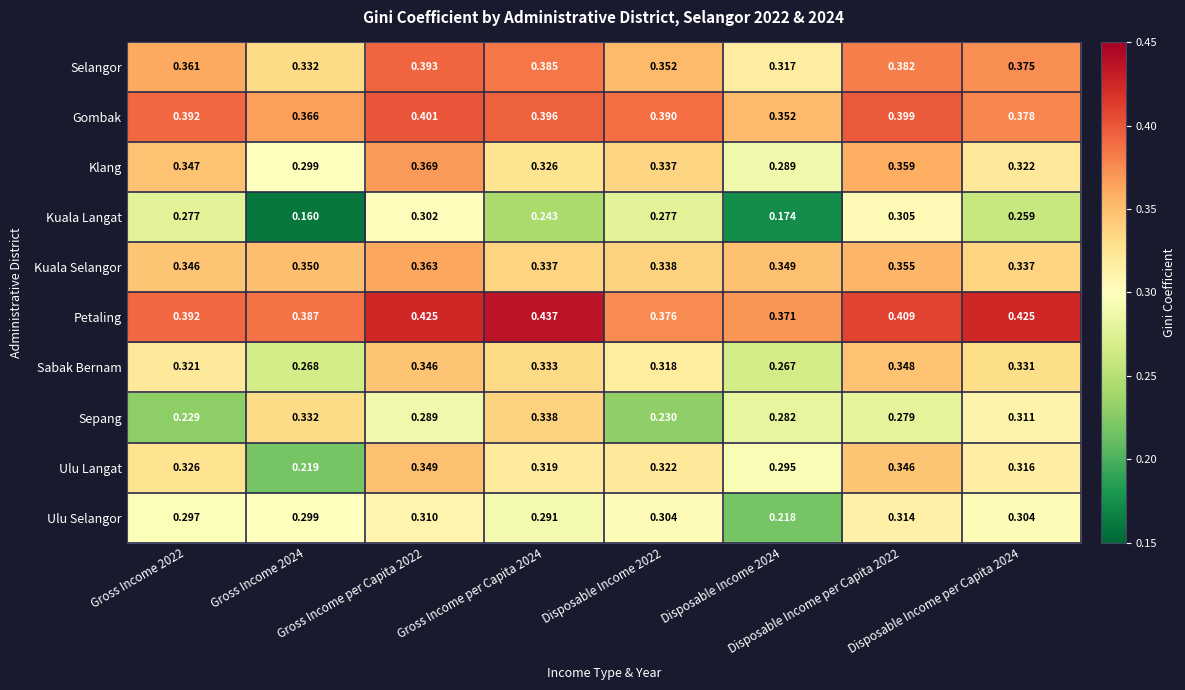

Which series changed the most between Gross Income per Capita 2024 and Disposable Income per Capita 2022?

Kuala Langat